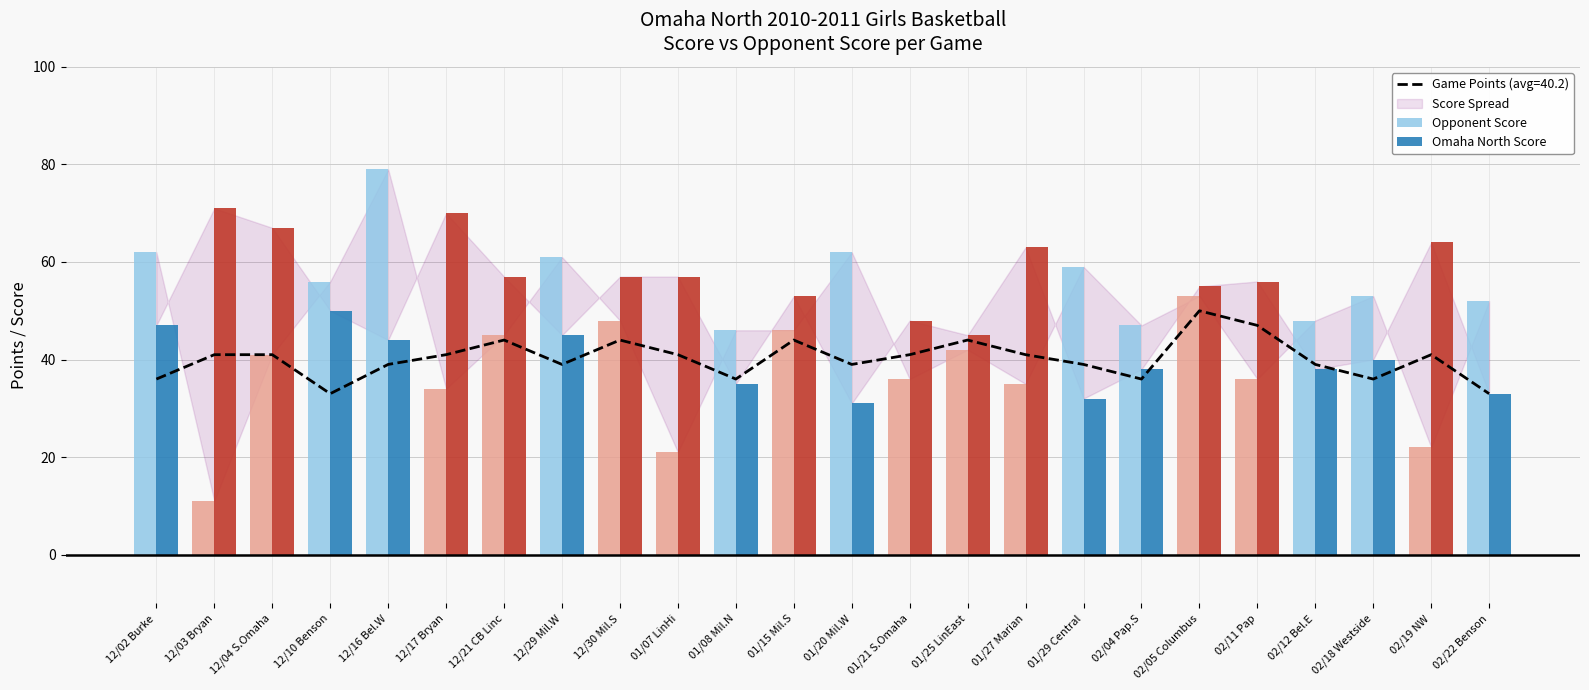

The Opponent Score series shows 45 at 12/21 CB Linc. True or false?

True